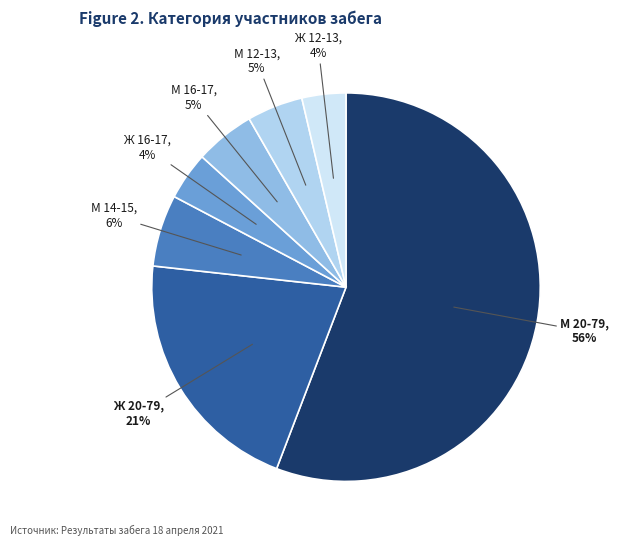

How many slices are in this pie chart?

7